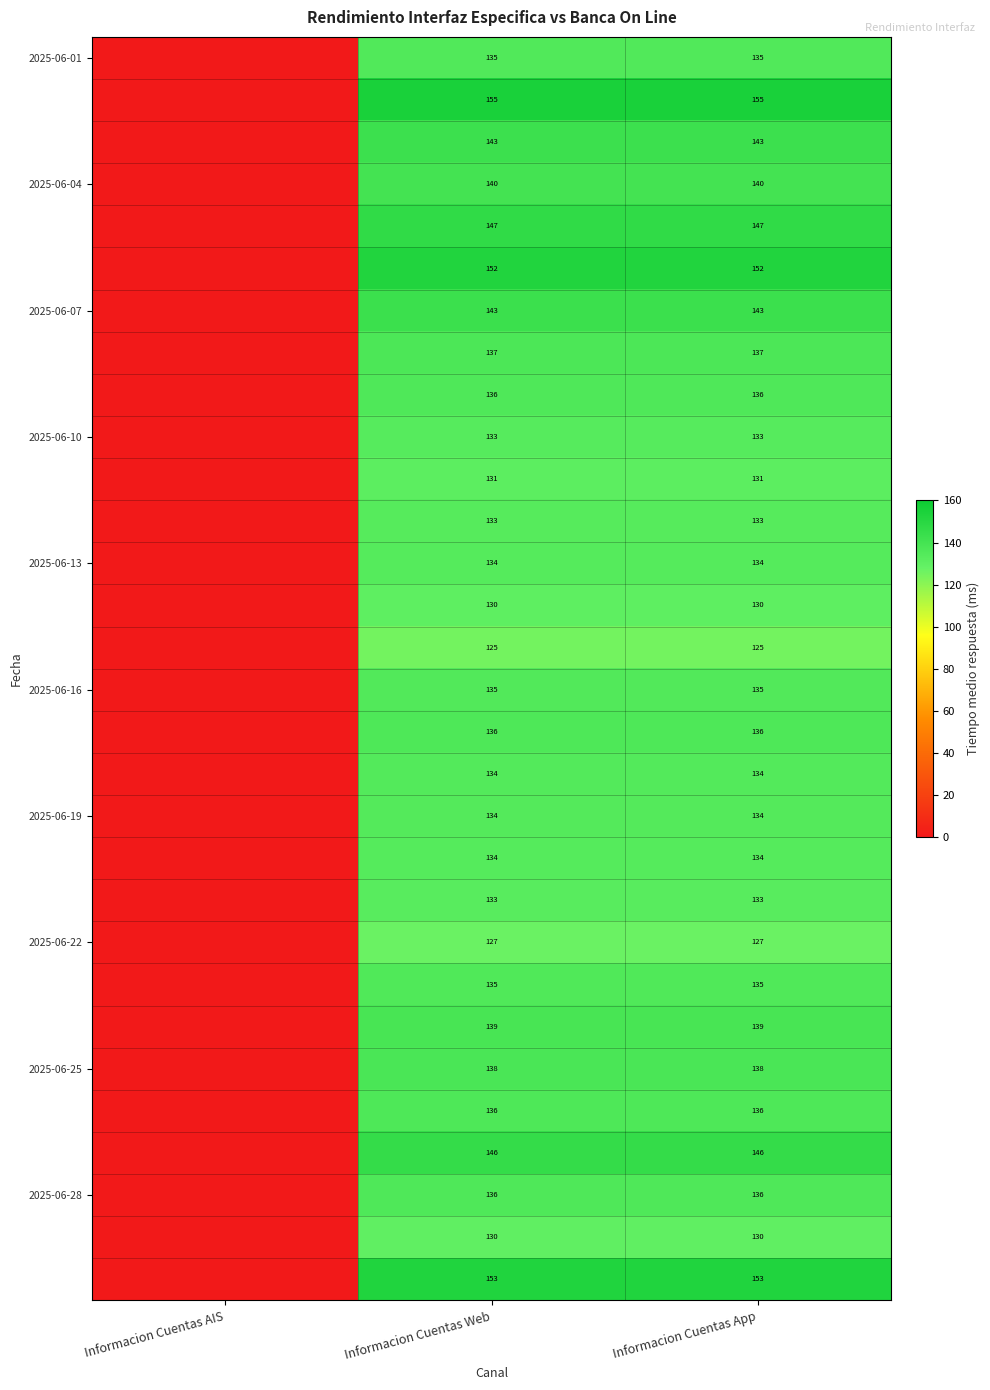

What is the total value across all series at Informacion Cuentas App?

4120